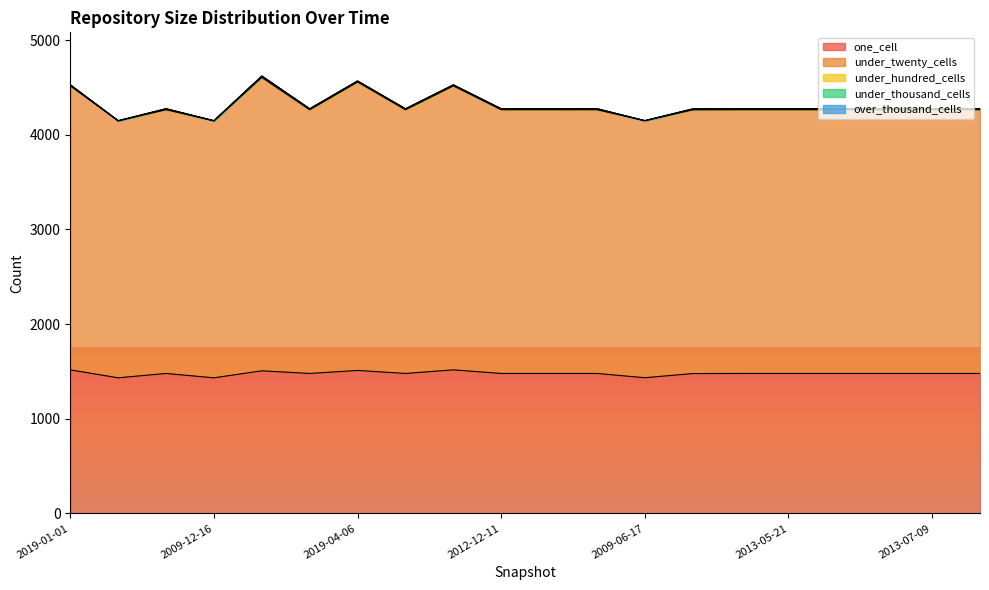

What is the difference between the maximum and second lowest values in the under_hundred_cells series?

14